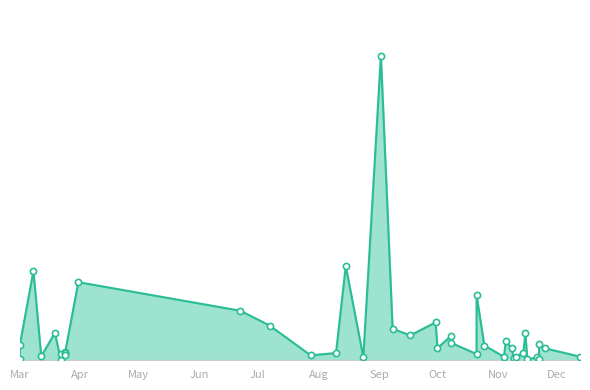

What is the change in value from 2022-11-09 to 2022-10-08?

+58900000